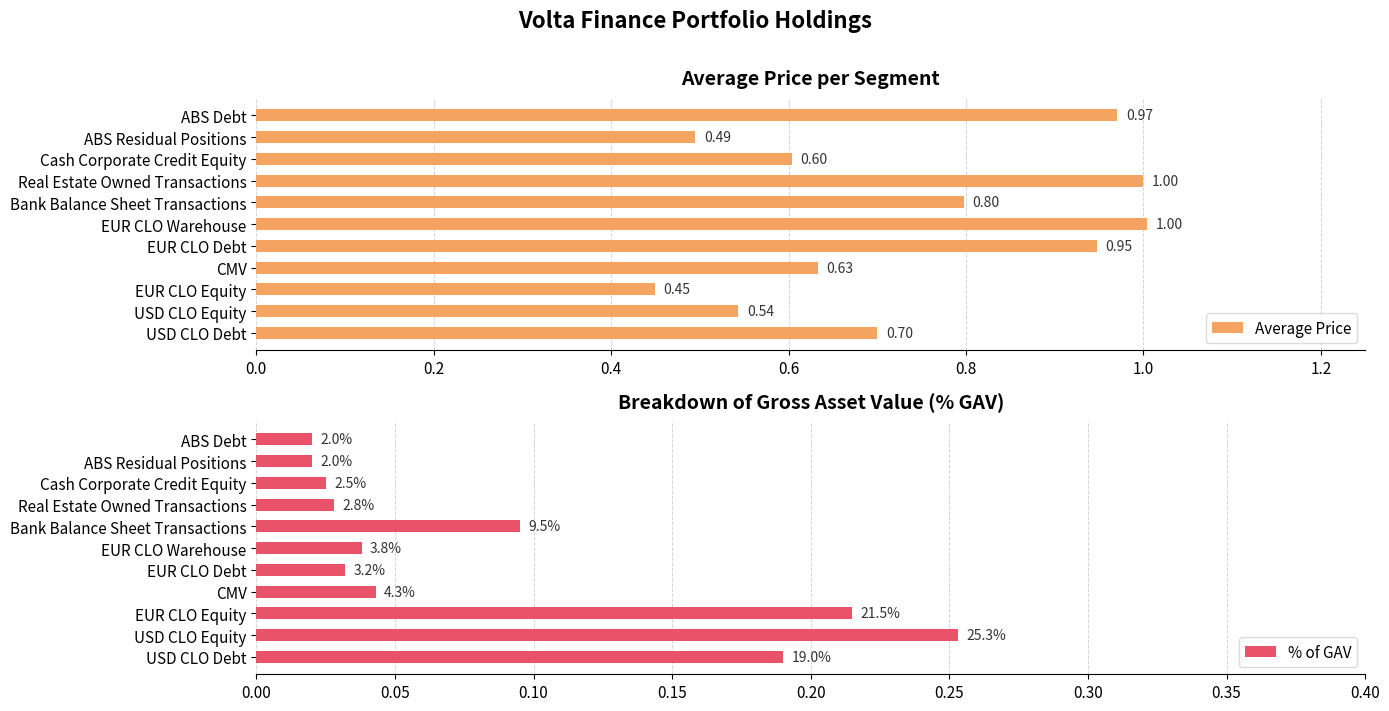

Where is Average Price nearest to the value 0?

EUR CLO Equity